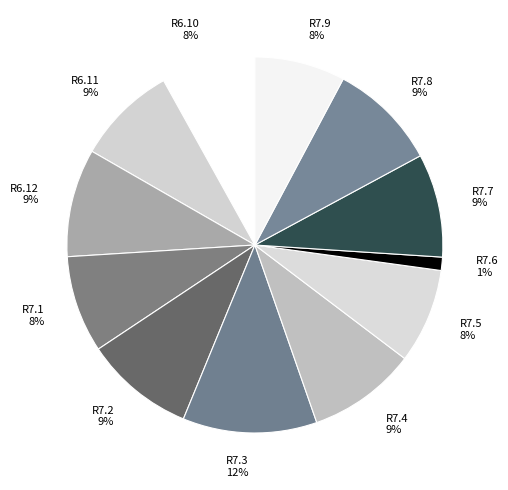

True or false: R7.9 accounts for 16% of the total.

False